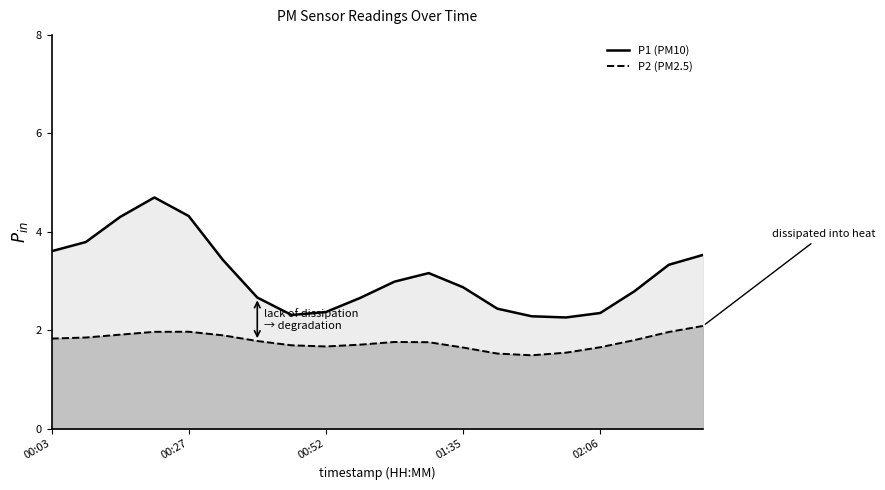

True or false: P2 has a value of 1.7 at 02:12.

True